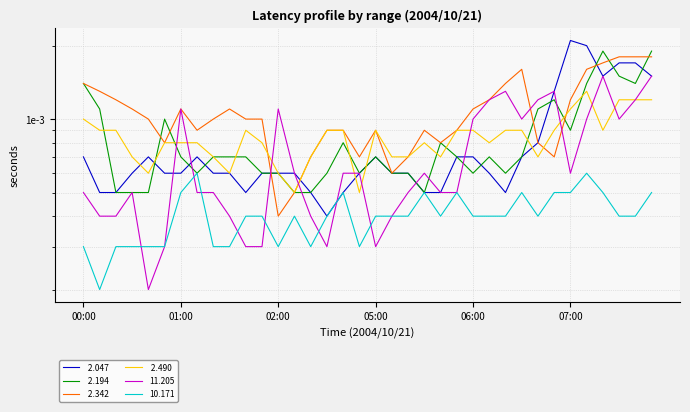

In  2.490, how many points are higher than both neighbors (excluding endpoints)?

4